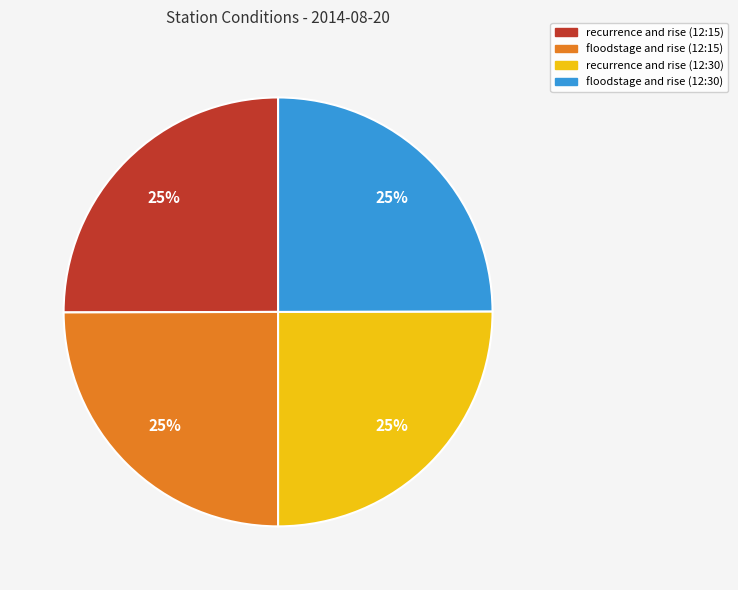

Is there a majority slice in this chart?

No